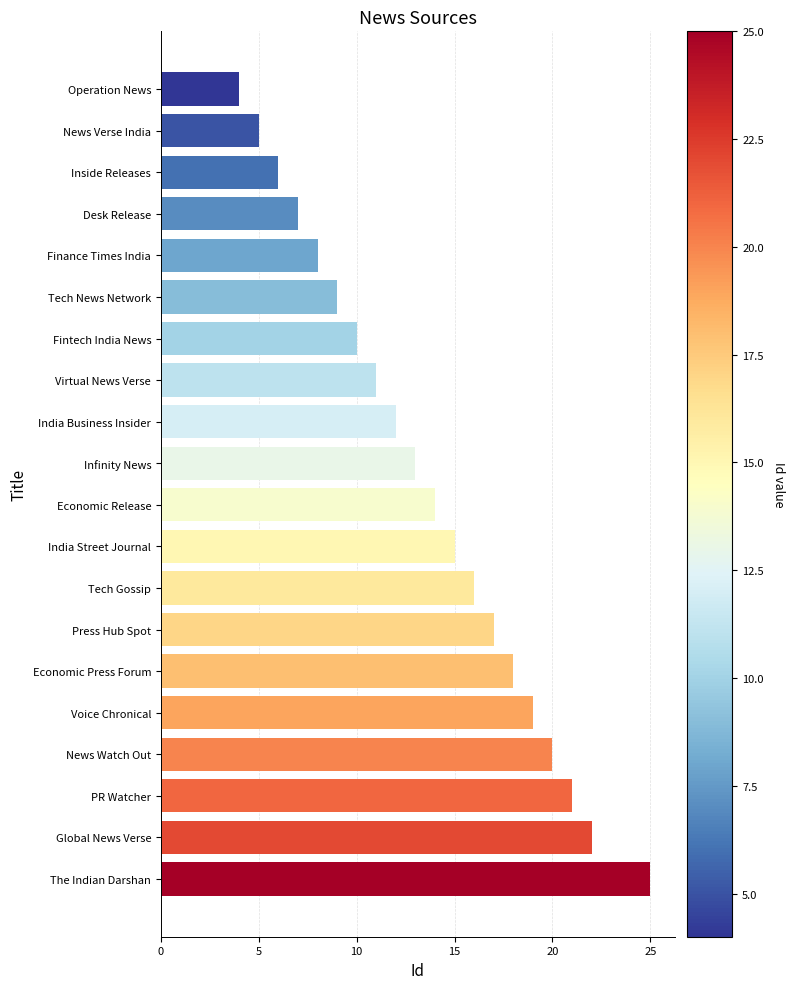

List the labels in order of value, smallest first.

Operation News, News Verse India, Inside Releases, Desk Release, Finance Times India, Tech News Network, Fintech India News, Virtual News Verse, India Business Insider, Infinity News, Economic Release, India Street Journal, Tech Gossip, Press Hub Spot, Economic Press Forum, Voice Chronical, News Watch Out, PR Watcher, Global News Verse, The Indian Darshan